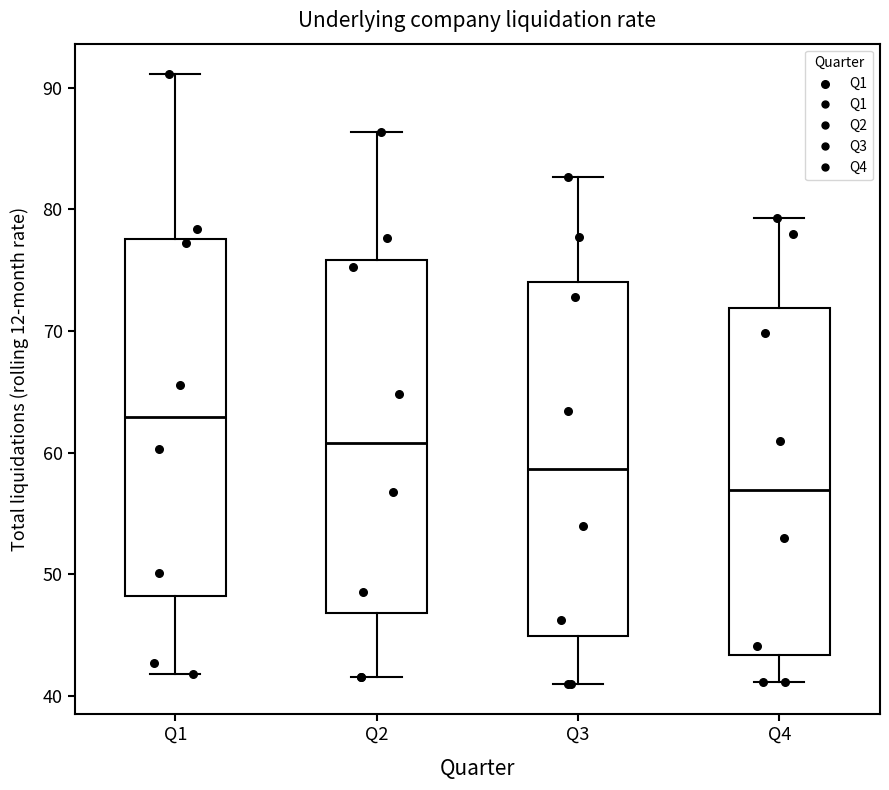

Reading left to right, transcribe this box plot: for each box, give where its median line is, the range the box spans, and where its two whiskers end, as read against the y-axis. The values are not printed on the chart, so give them approximately, as read against the axis.

Q1: median 63, box 48 to 78, whiskers 42 to 91
Q2: median 61, box 47 to 76, whiskers 42 to 86
Q3: median 59, box 45 to 74, whiskers 41 to 83
Q4: median 57, box 43 to 72, whiskers 41 to 79